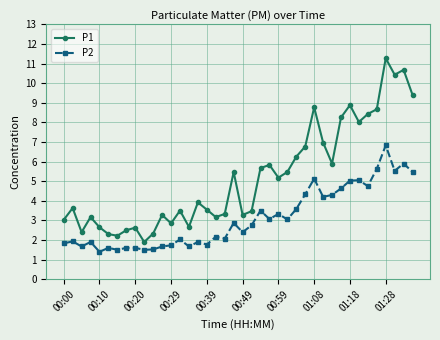

Rank the series by their average value, from lowest to highest.

P2, P1